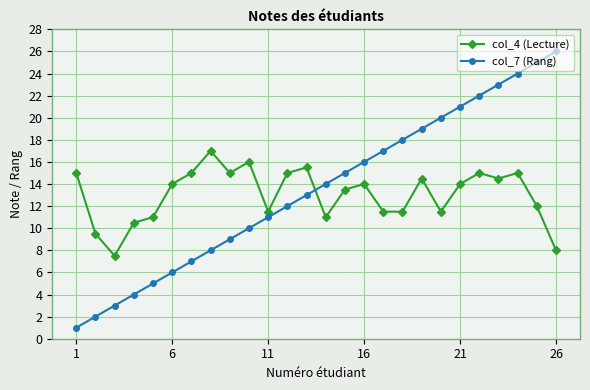

What is the difference between the second highest and minimum values in the col_4 (Lecture) series?

8.5